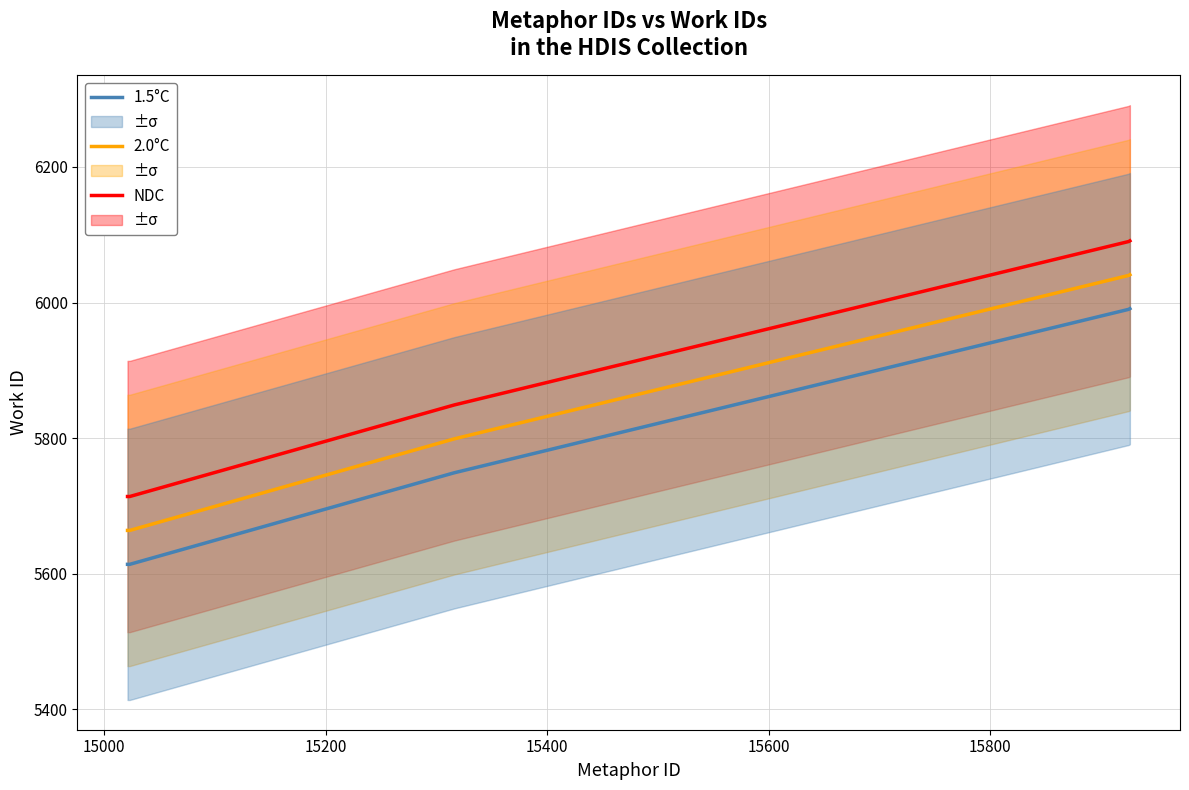

What is the minimum value for 1.5°C?

5614